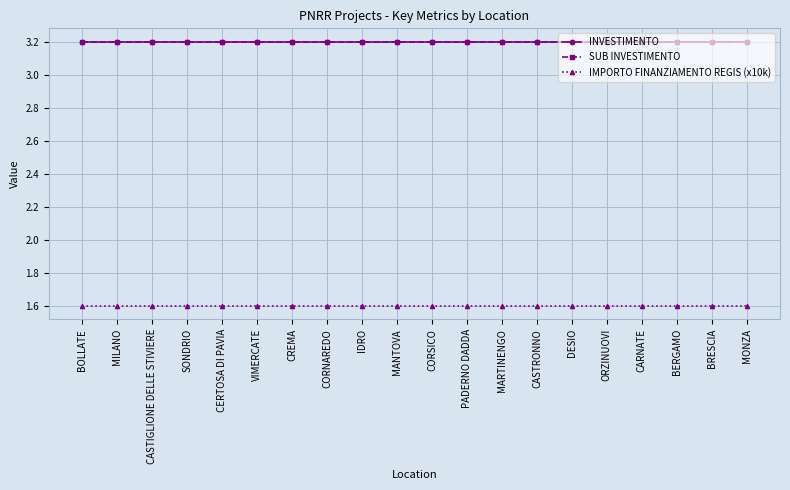

Which category has the highest value in the SUB INVESTIMENTO series?

BOLLATE